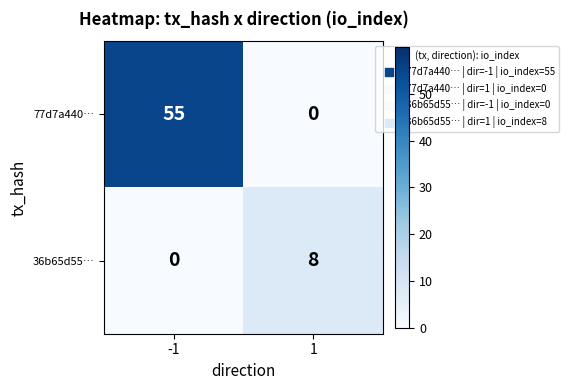

What is the maximum value for 36b65d55…?

8